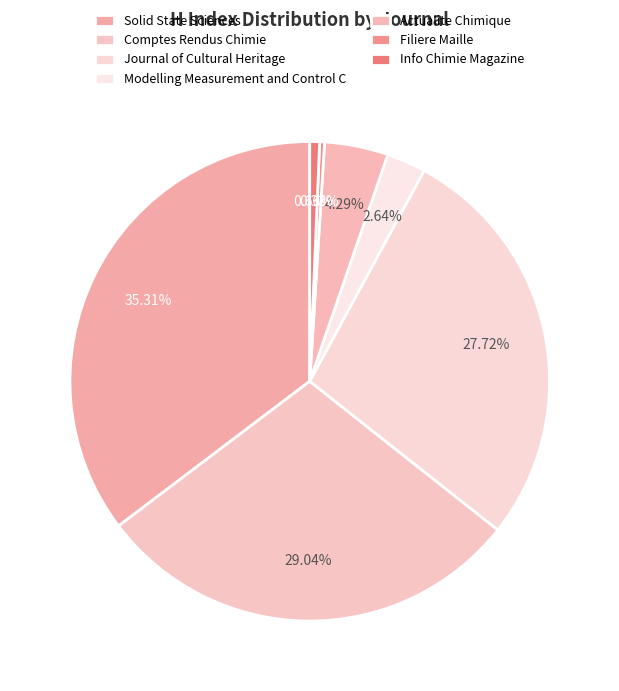

What percentage is the Solid State Sciences slice, to the nearest percent?

35%